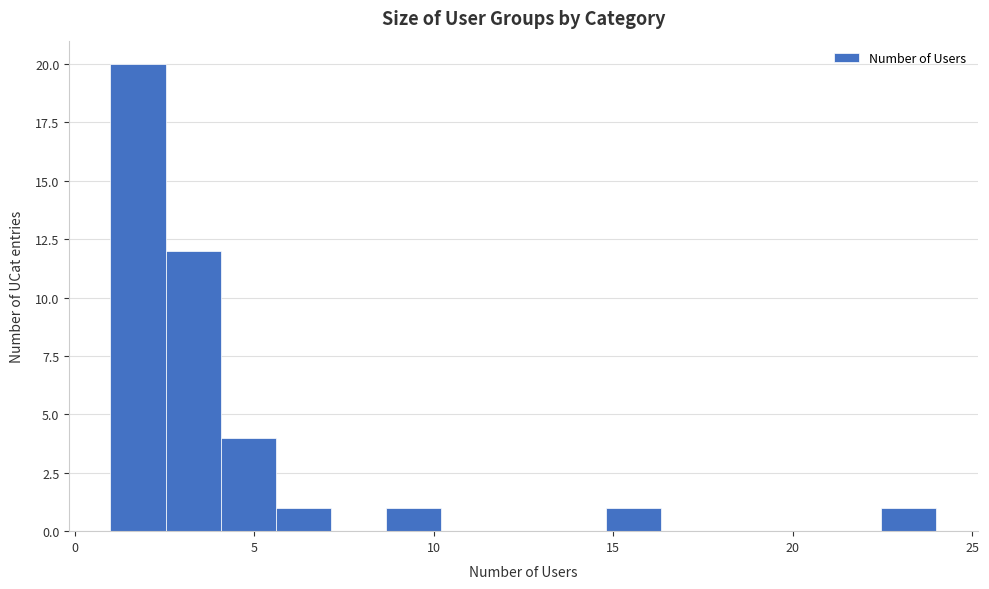

Around what value on the x-axis is the tallest bar? Give the approximate position of its centre, as read against the axis.

2.0